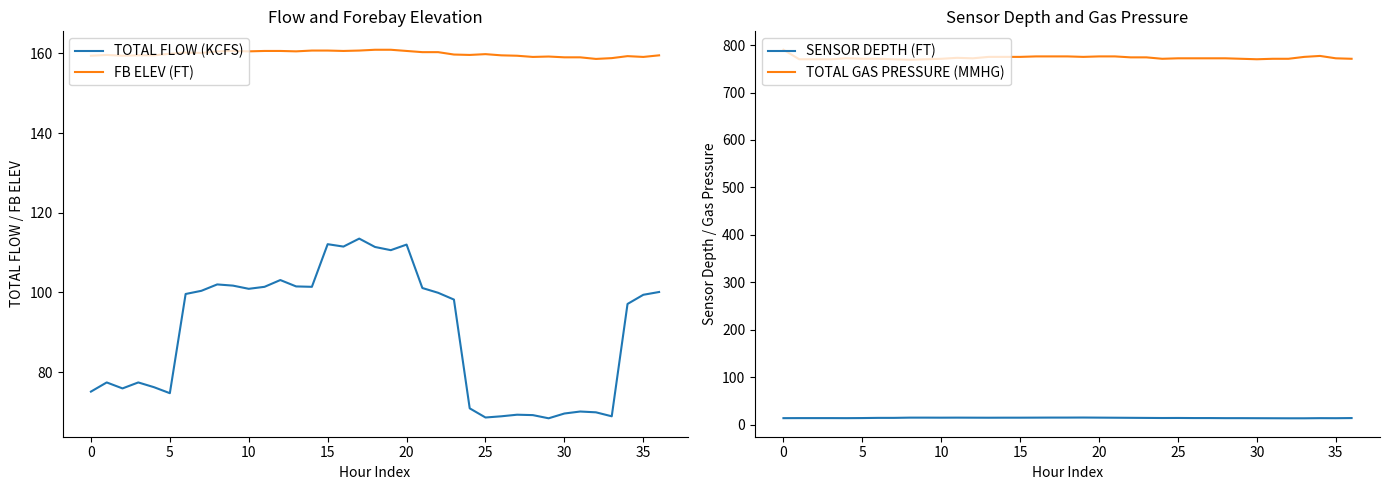

True or false: FB ELEV (FT) has a value of 66.7 at 25.

False